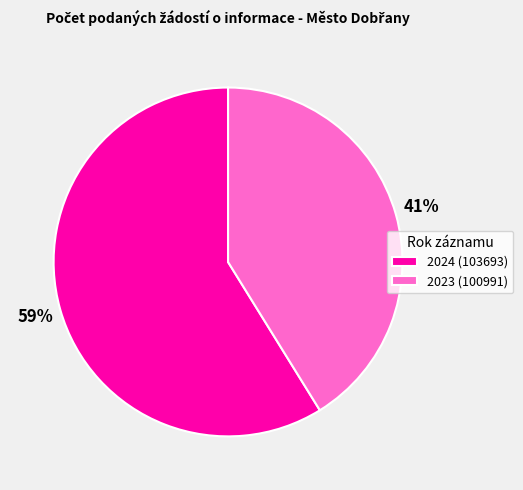

What is the ratio of the value at 2023 (100991) to the value at 2024 (103693)?

0.7